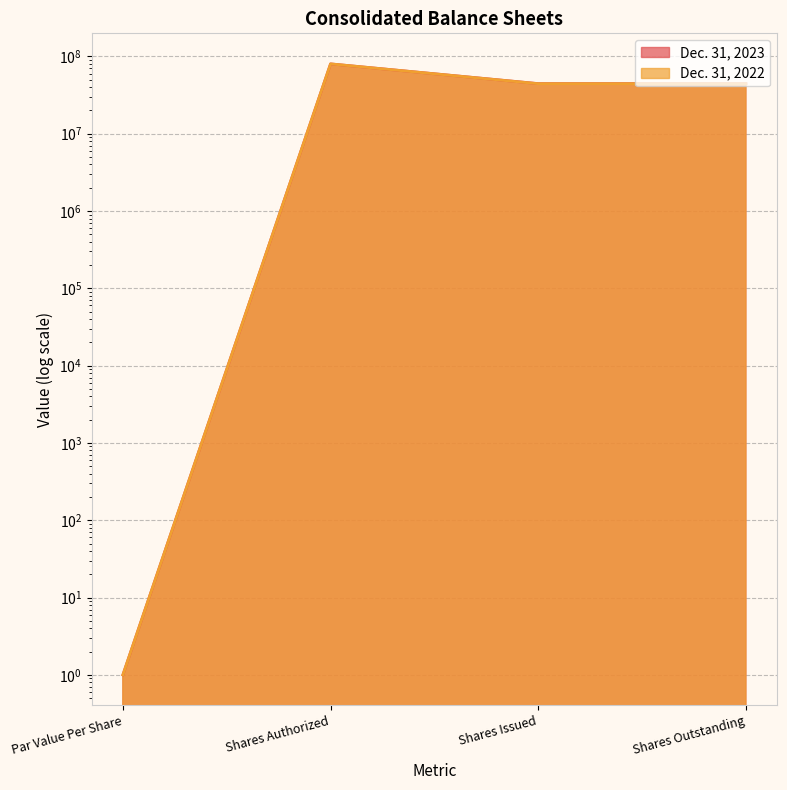

At which label does Dec. 31, 2022 reach its minimum?

Par Value Per Share